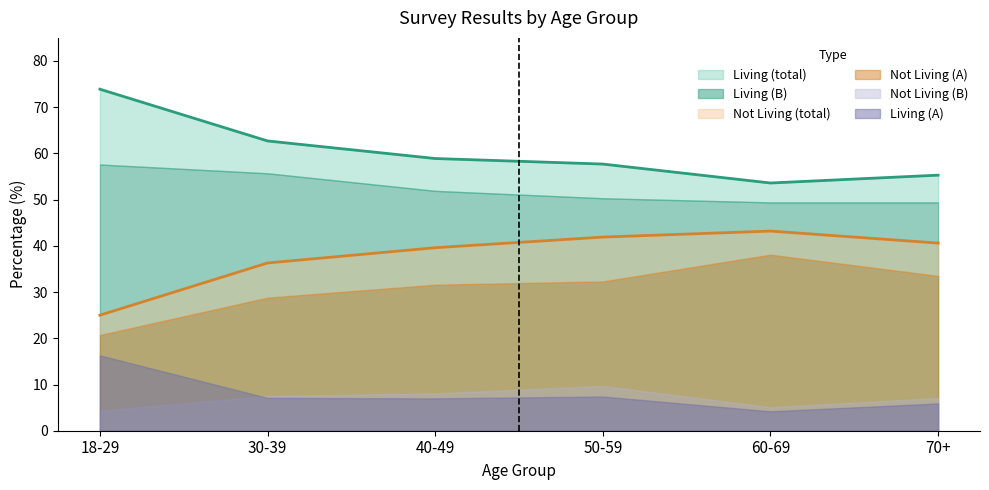

The Living (A) series shows 5.9 at 70+. True or false?

True